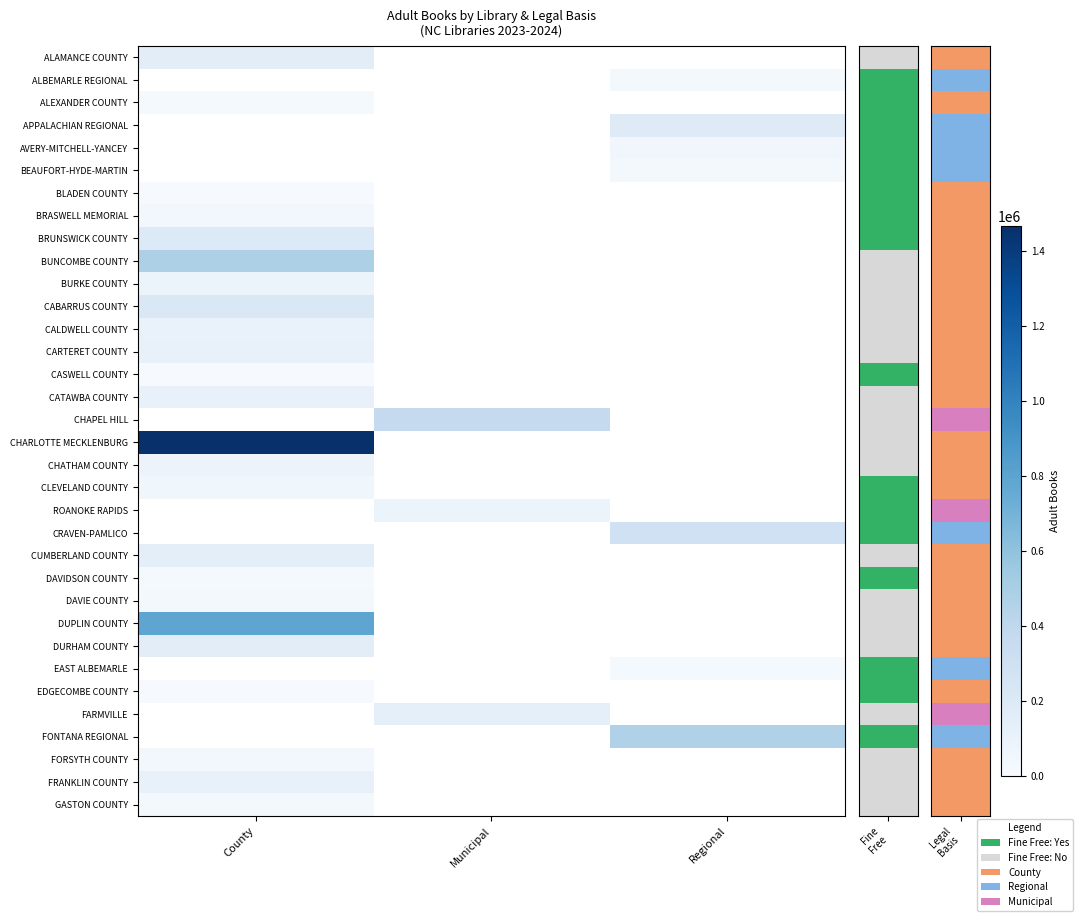

Is it true that GASTON COUNTY equals 33141.2 at County?

False